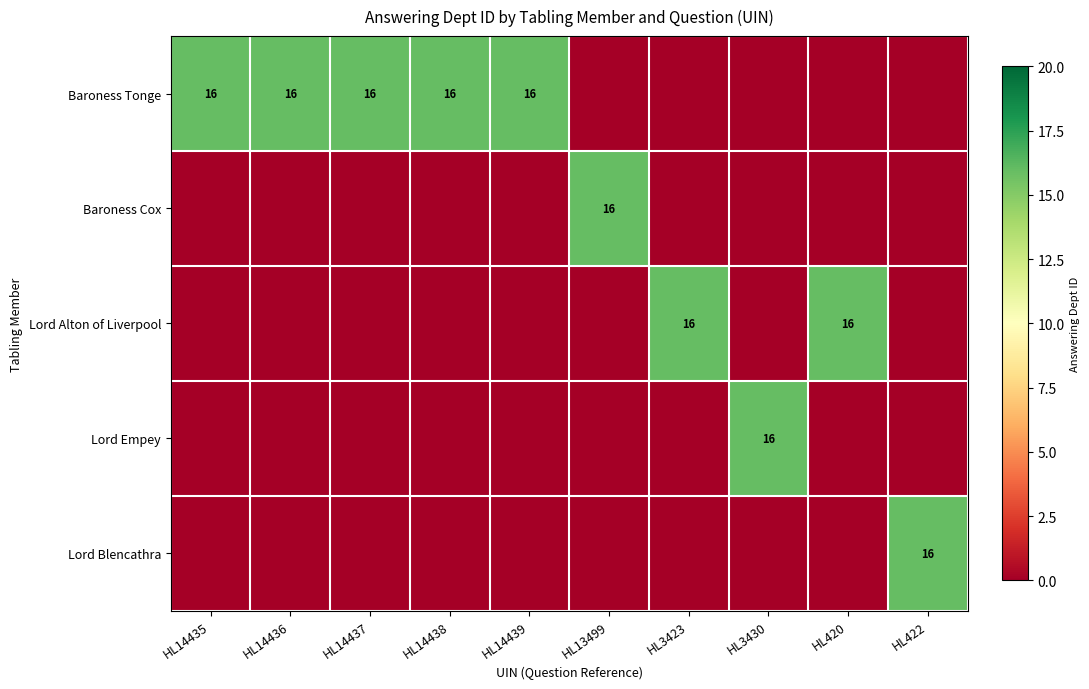

The value of Baroness Tonge at HL14436 is 28. True or false?

False